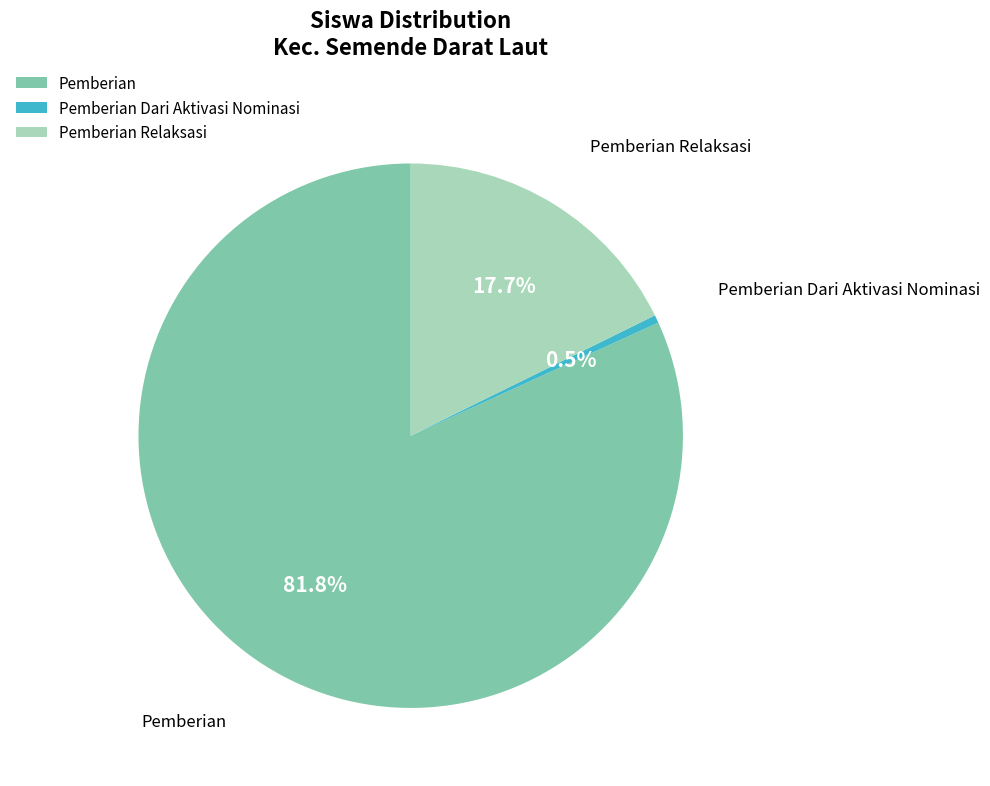

Which has a higher value, Pemberian or Pemberian Dari Aktivasi Nominasi?

Pemberian